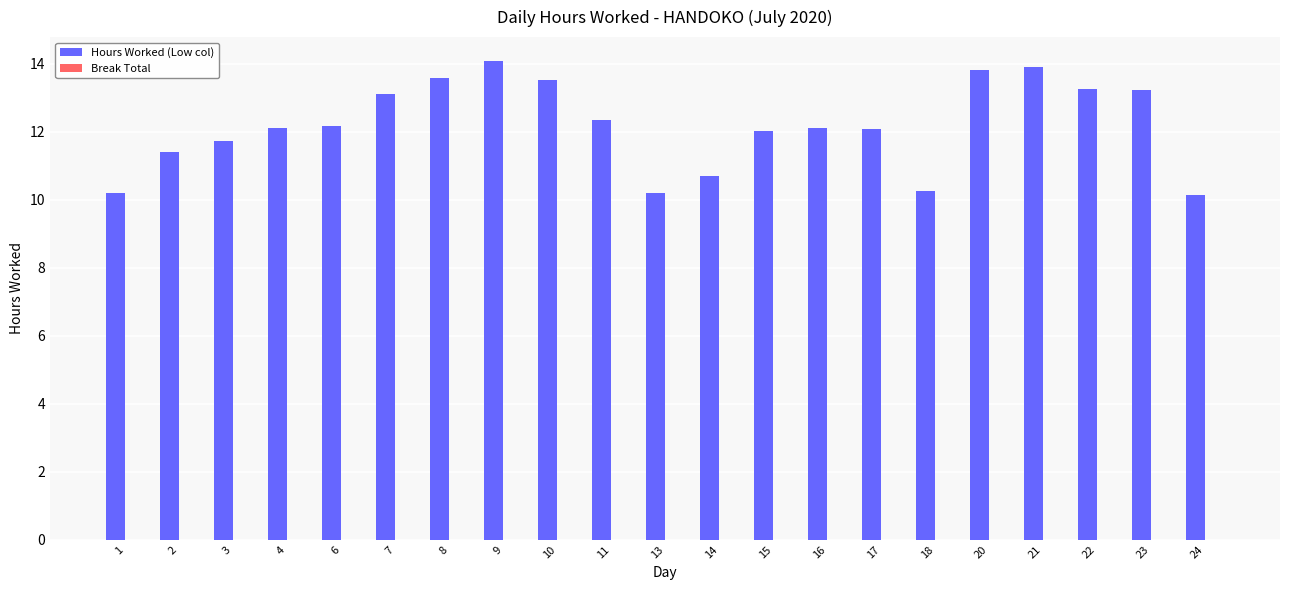

What is the greatest value displayed?

14.1